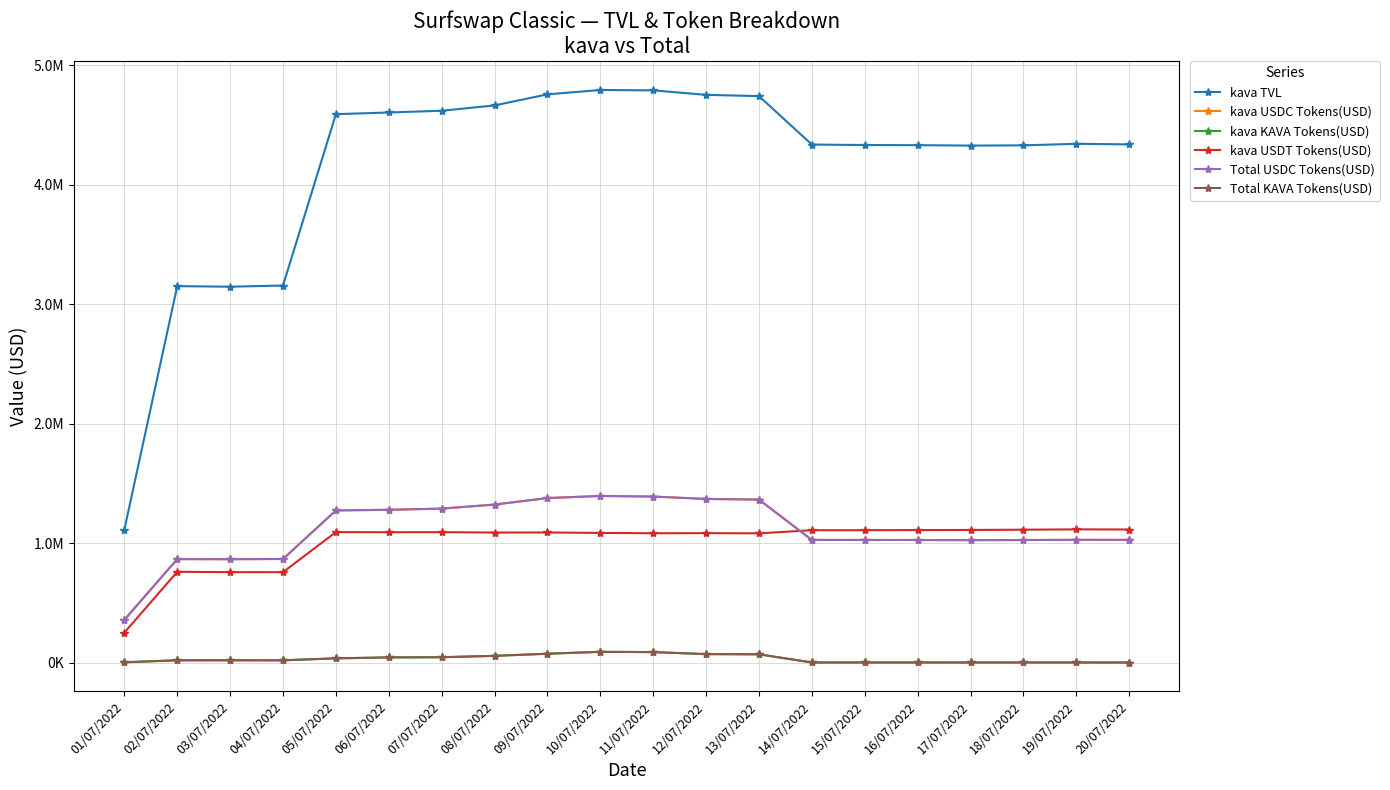

Which series has the largest total across all categories?

kava TVL